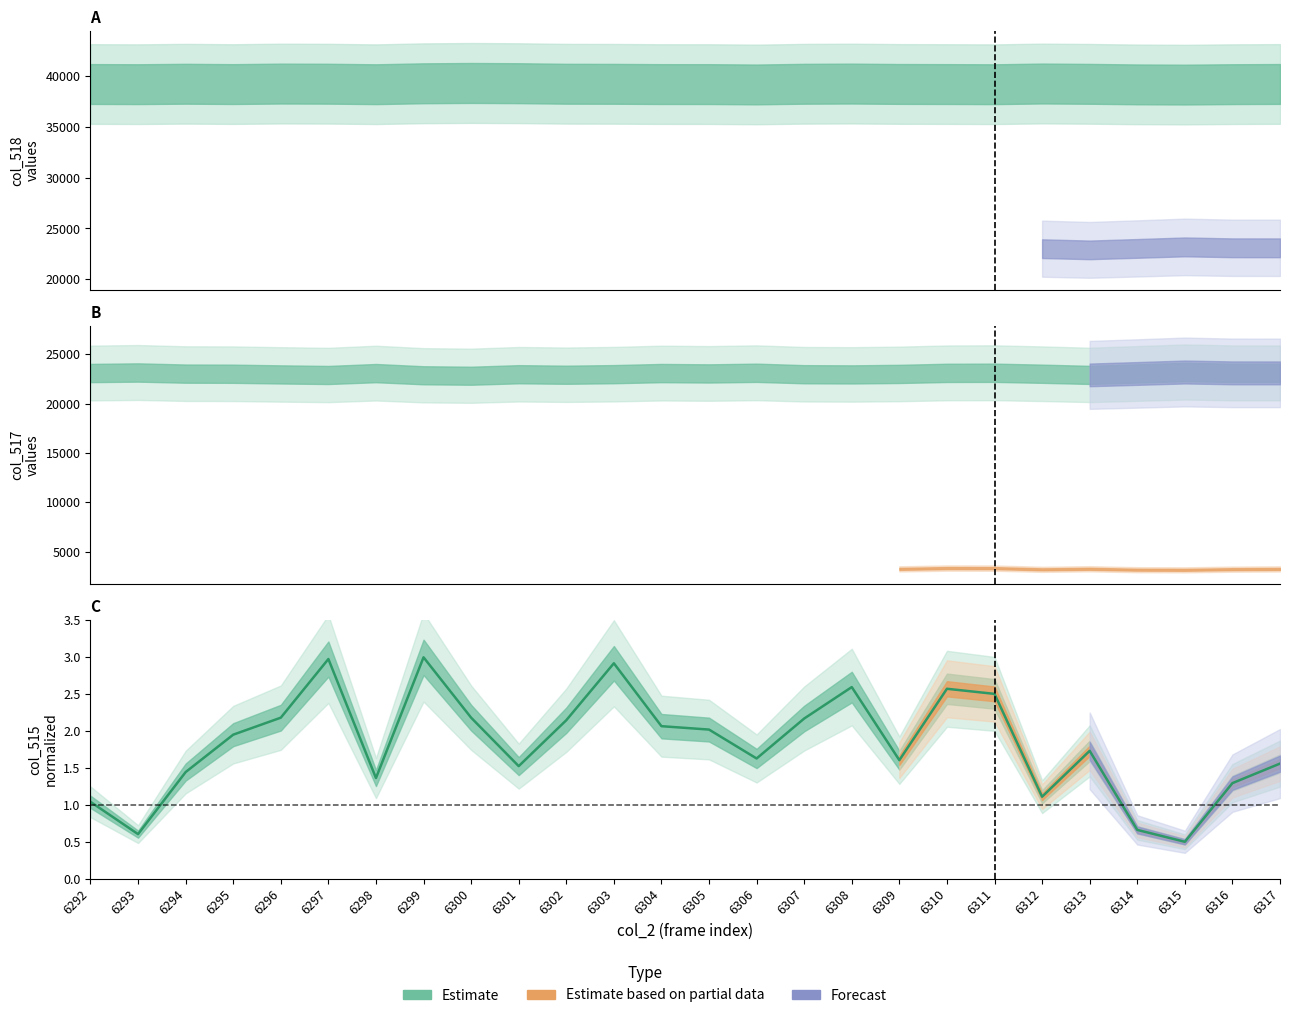

At which category does the chart reach its minimum across all series?

6315